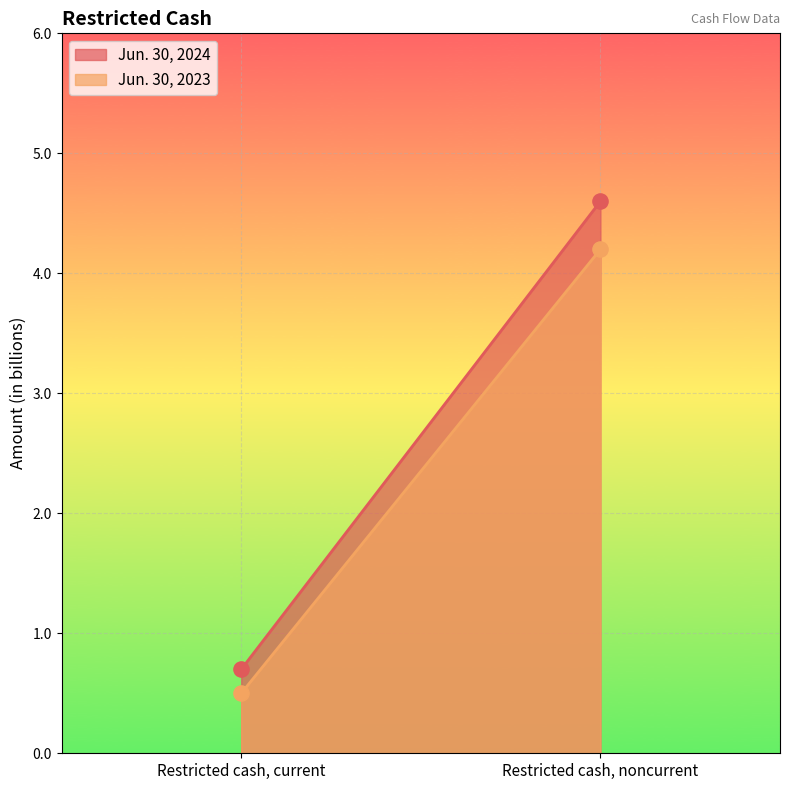

Which series contains the lowest Y value?

Jun. 30, 2023